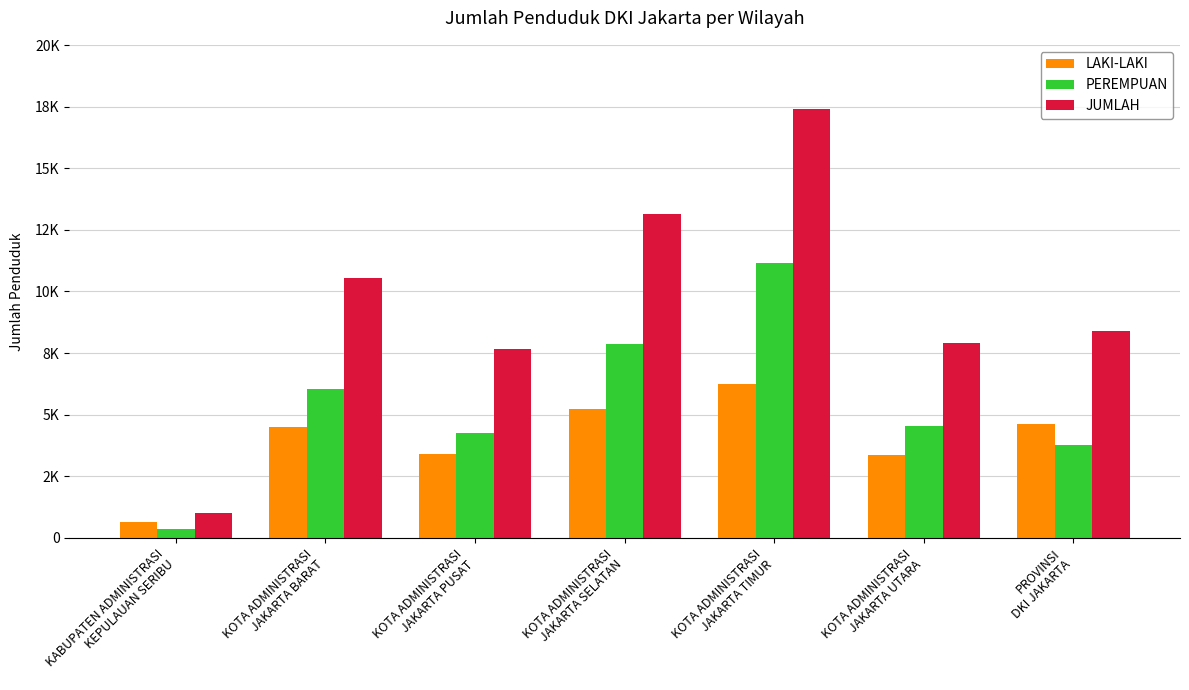

What is the difference between the PEREMPUAN values at KABUPATEN ADMINISTRASI
KEPULAUAN SERIBU and KOTA ADMINISTRASI
JAKARTA BARAT?

5675